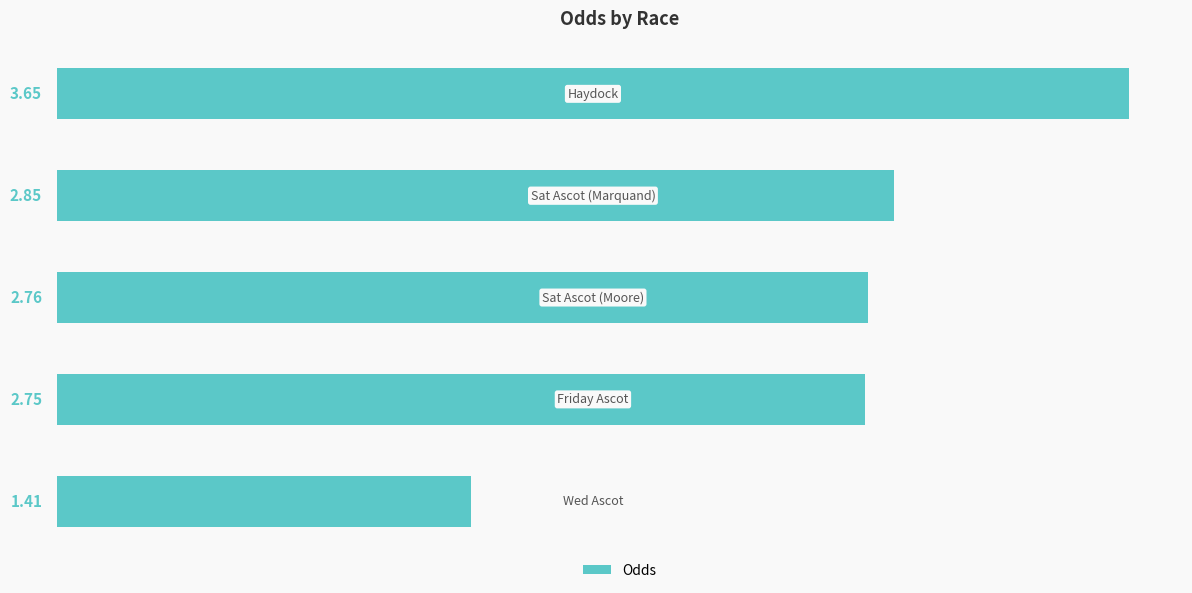

What is the sum of all values?

13.4